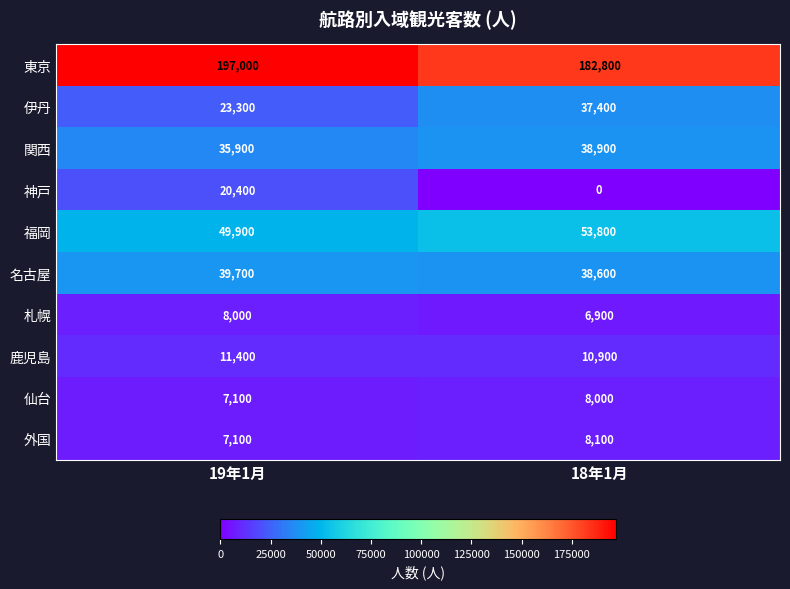

What is the average value of the 外国 series?

7600